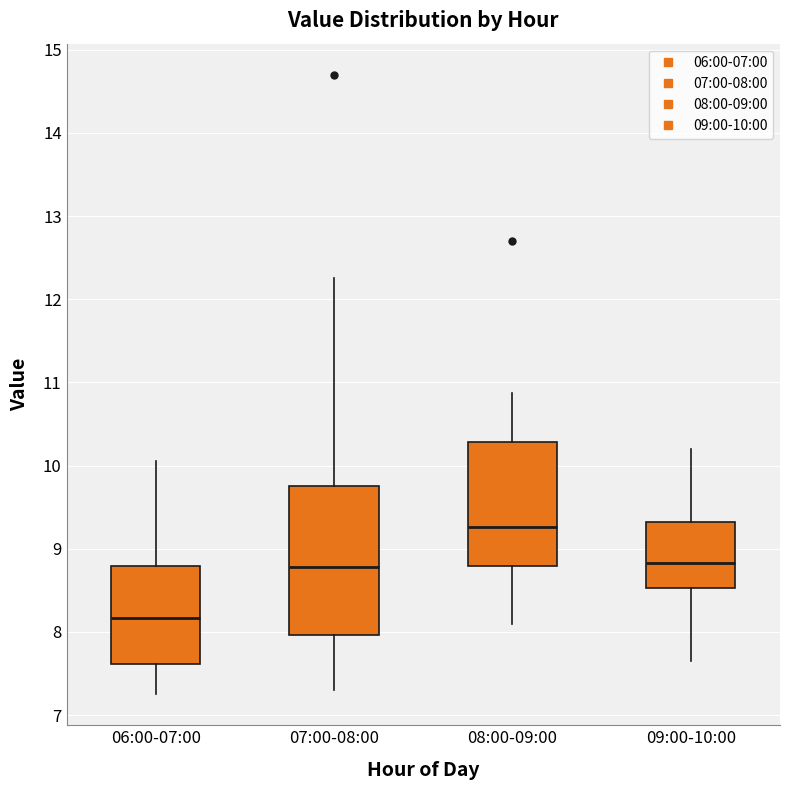

Which box has the highest median line?

08:00-09:00